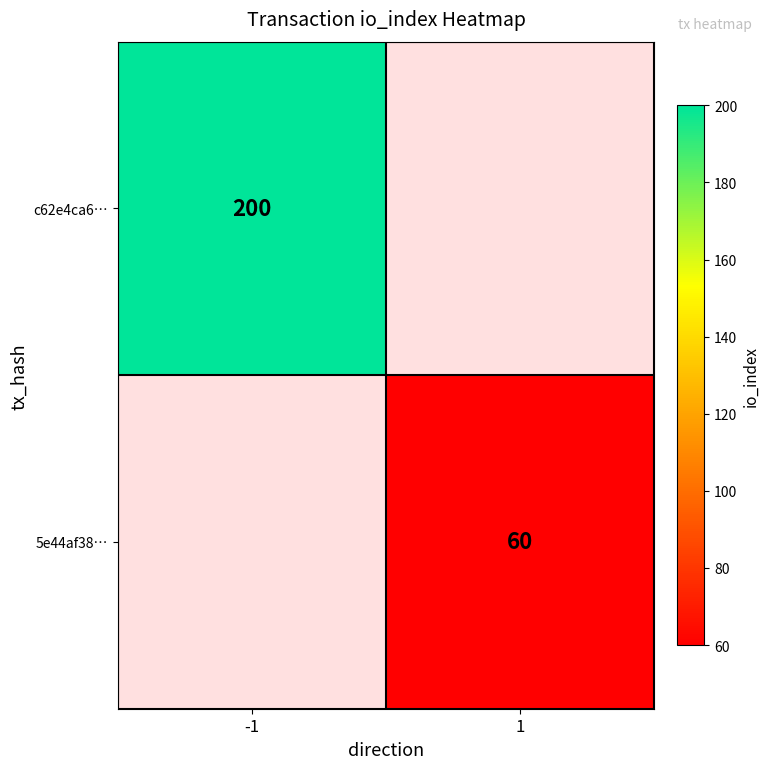

The c62e4ca6… series shows 265 at -1. True or false?

False